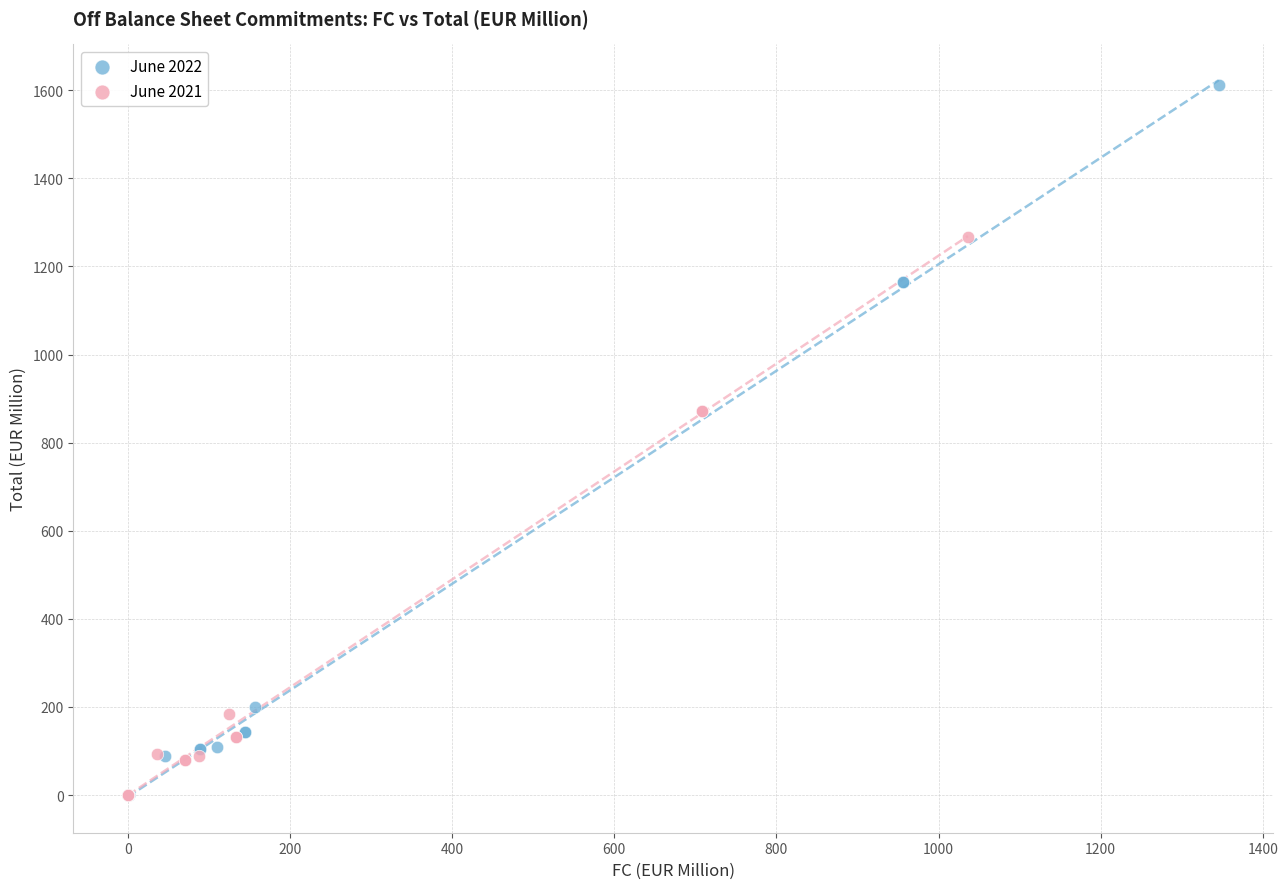

Which series has the widest spread of Y values?

June 2022